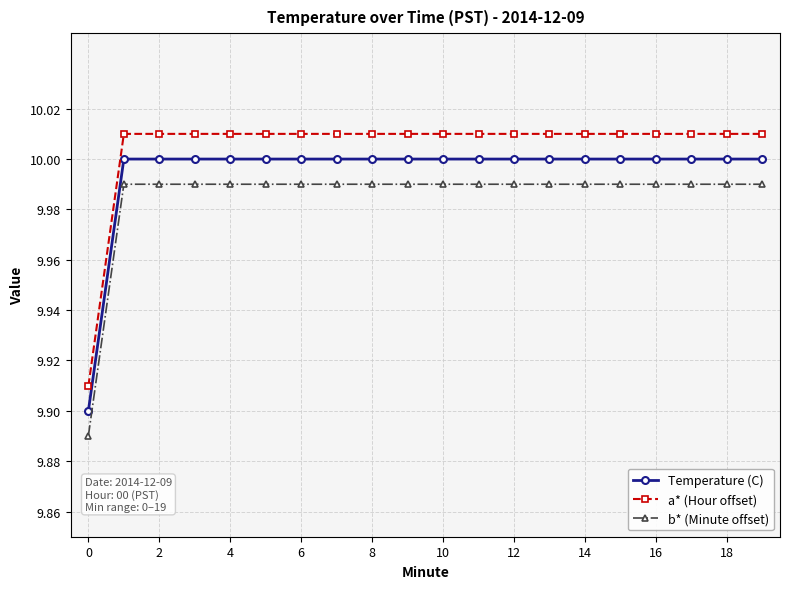

Which series has the largest range (max minus min)?

a* (Hour offset)